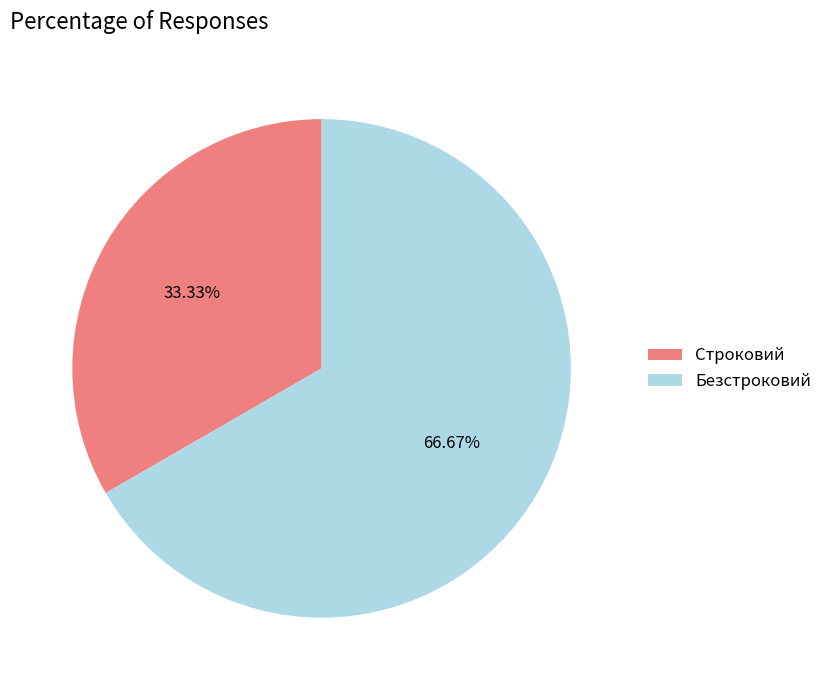

What percentage do Безстроковий and Строковий together represent?

100.0%